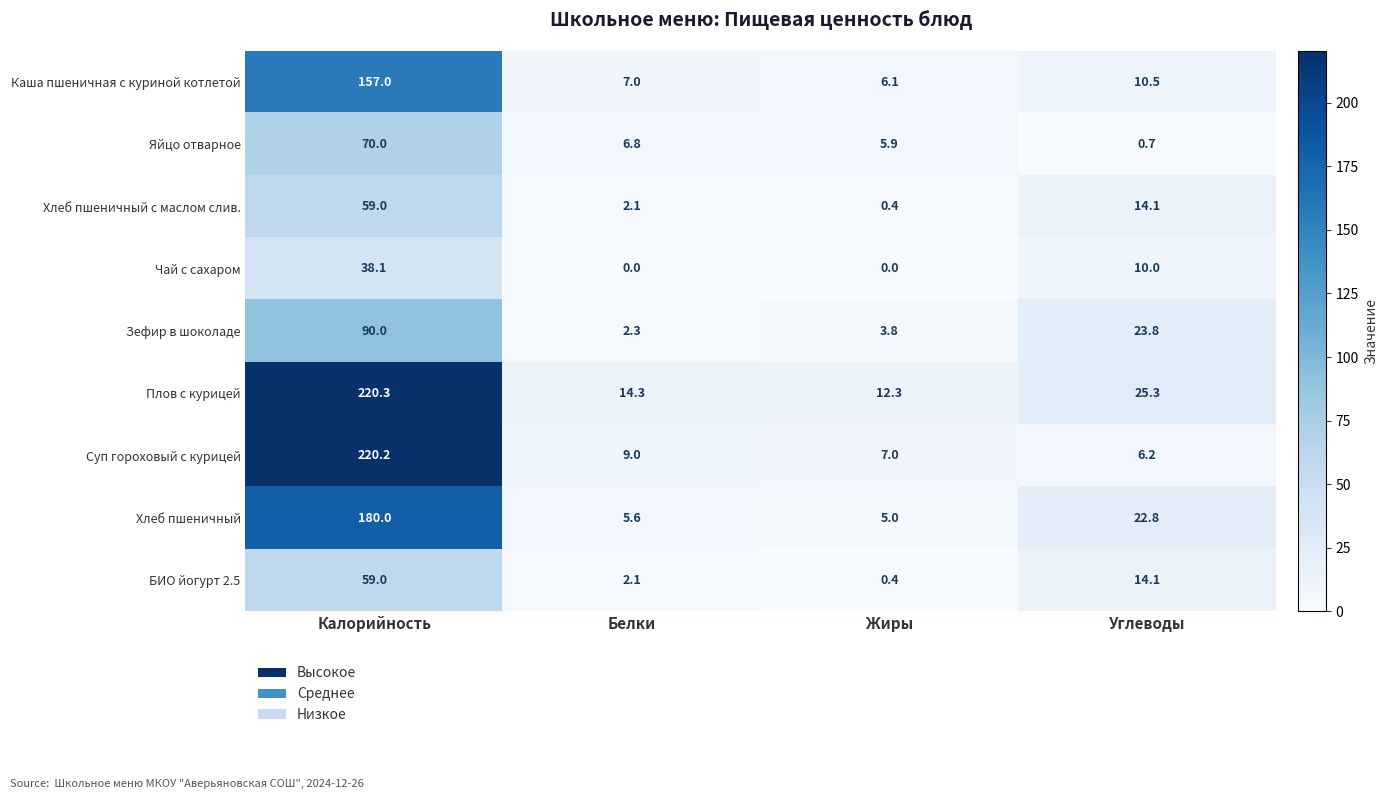

What is the difference between the second highest and minimum values in the Зефир в шоколаде series?

21.5